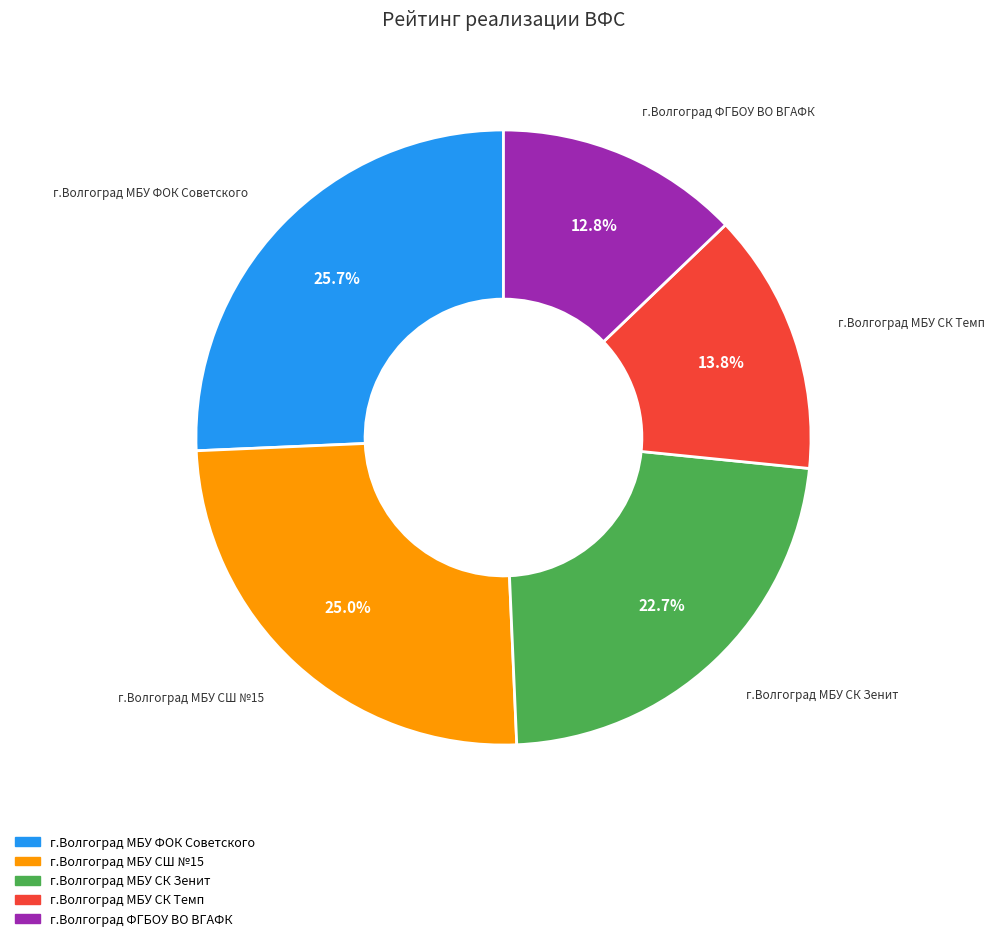

What is the largest slice in the pie chart?

г.Волгоград МБУ ФОК Советского